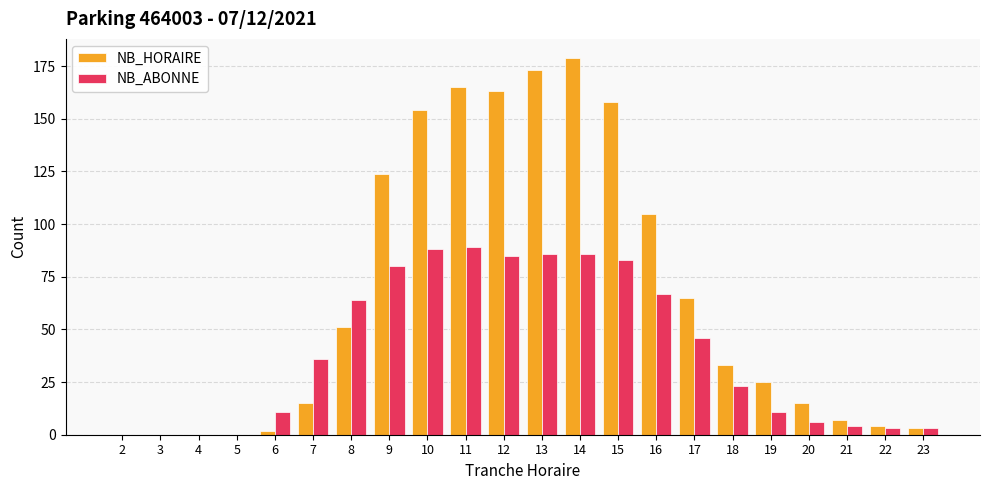

What is the sum of all NB_ABONNE values?

871